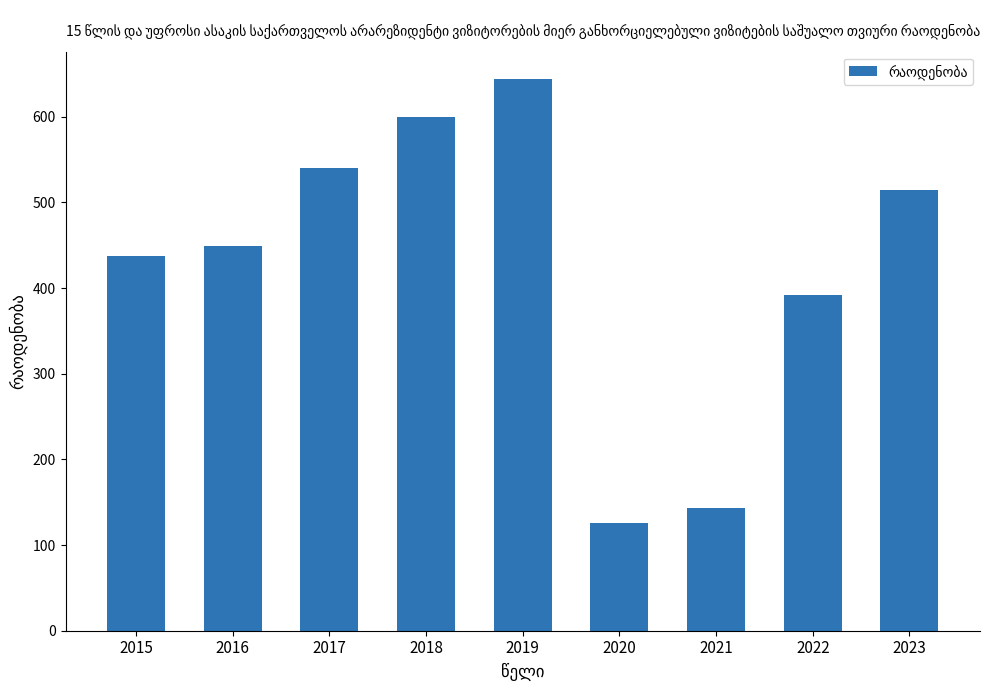

What is the ratio of the value at 2015 to the value at 2018?

0.7